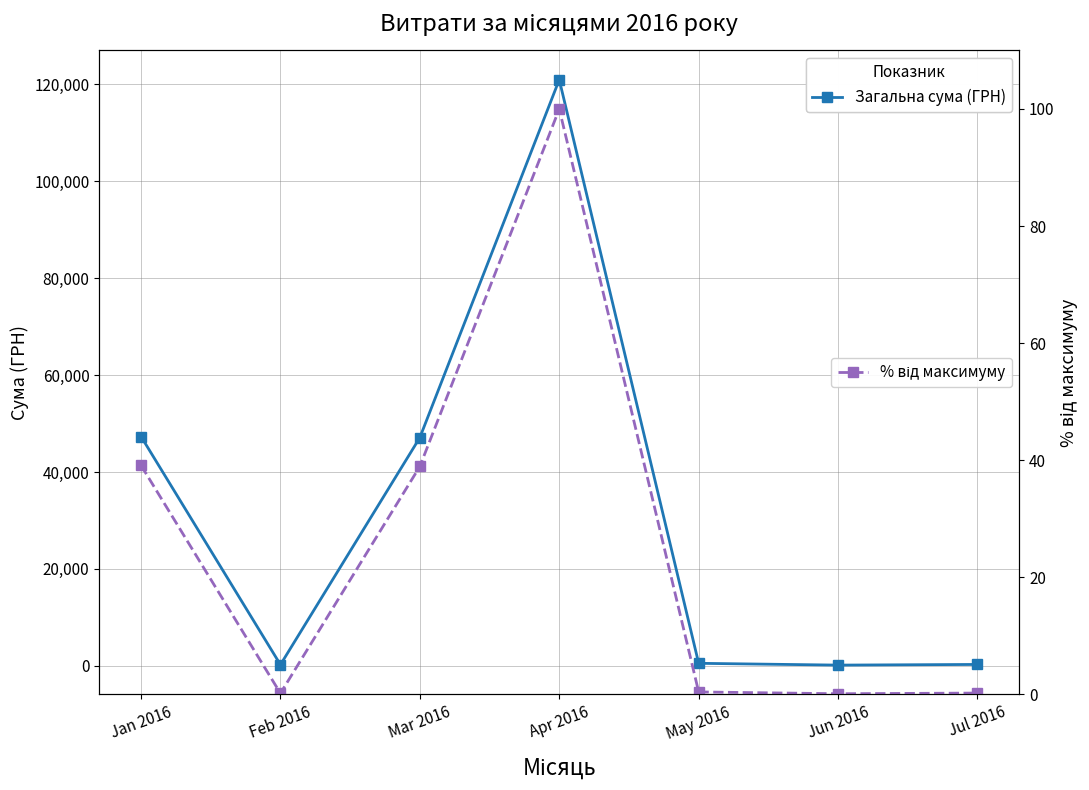

In % від максимуму, how many points are higher than both neighbors (excluding endpoints)?

1